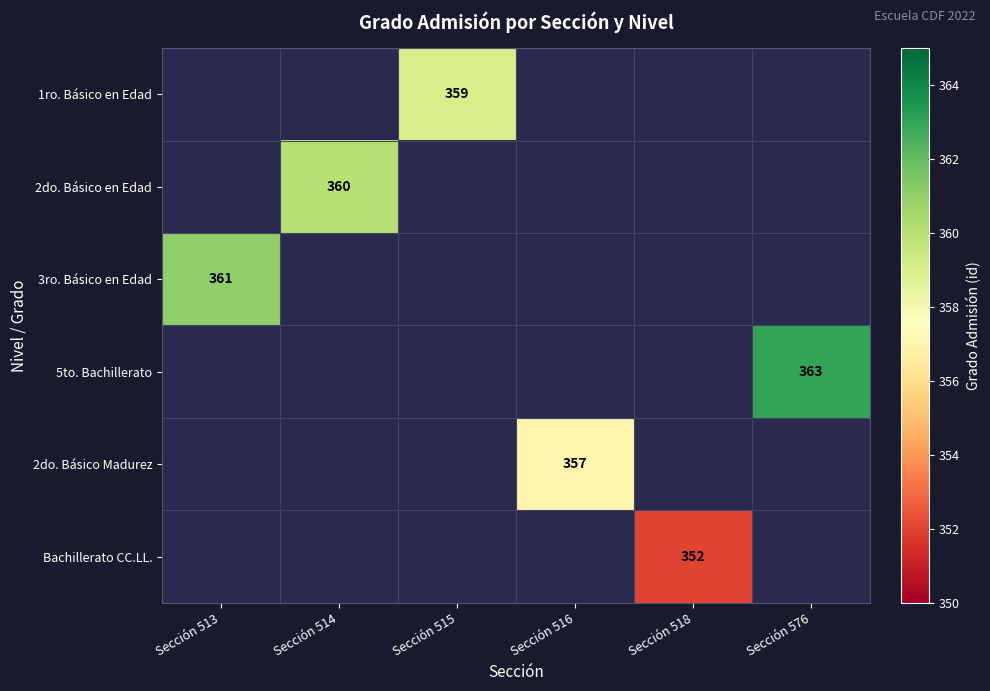

The value of 3ro. Básico en Edad at Sección 513 is 361. True or false?

True